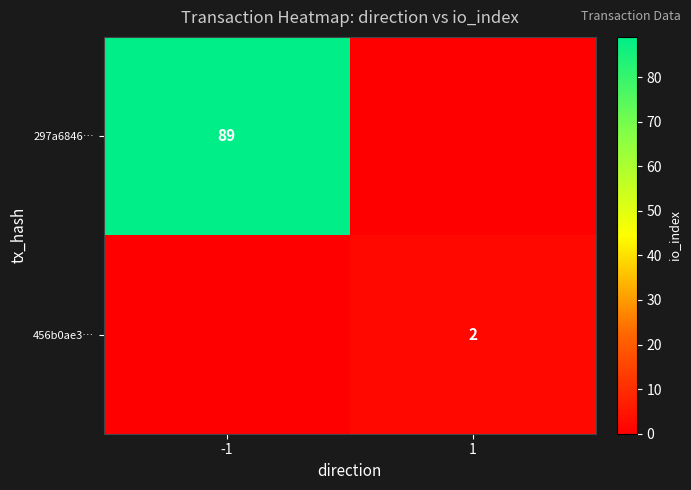

True or false: 297a6846… has a value of 89 at -1.

True